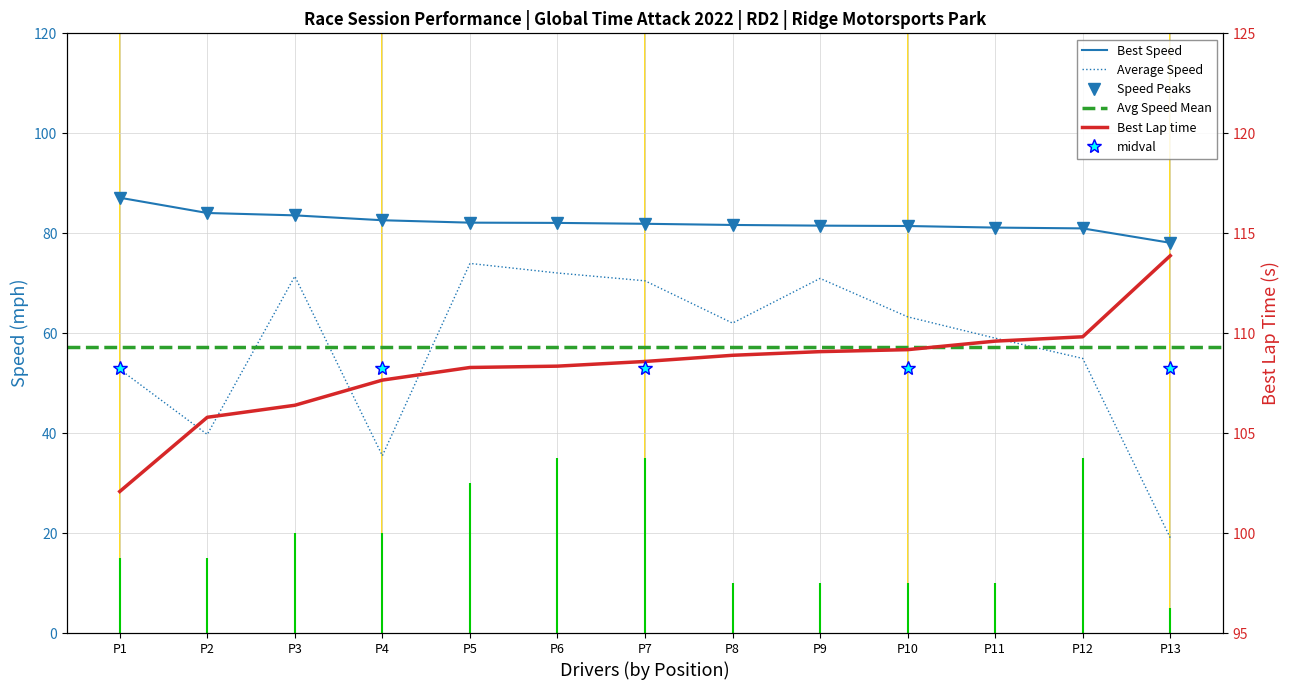

Which series changed the most between P5 and P12?

Average Speed